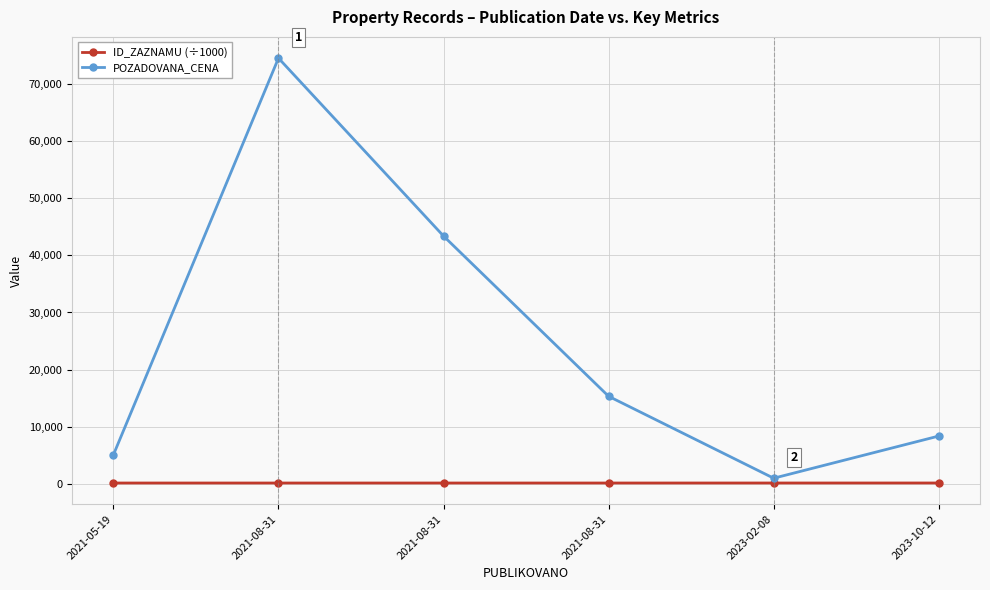

What are all the series names shown in the legend?

ID_ZAZNAMU (÷1000), POZADOVANA_CENA